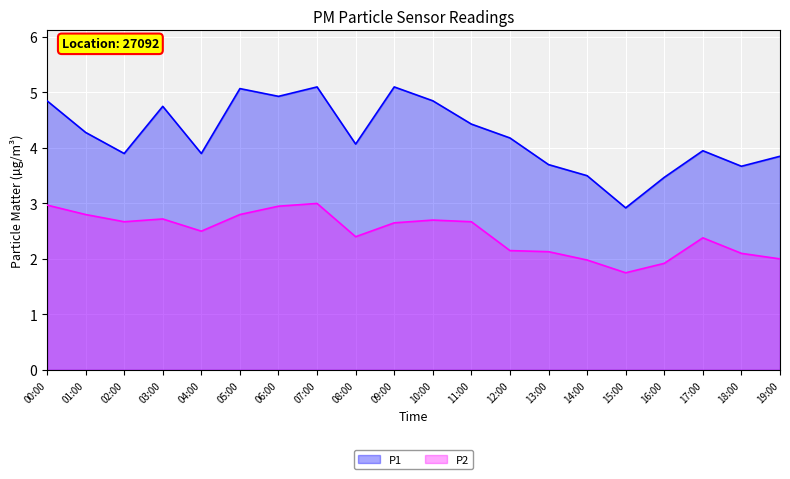

What is the total value across all series at 16:00?

5.4